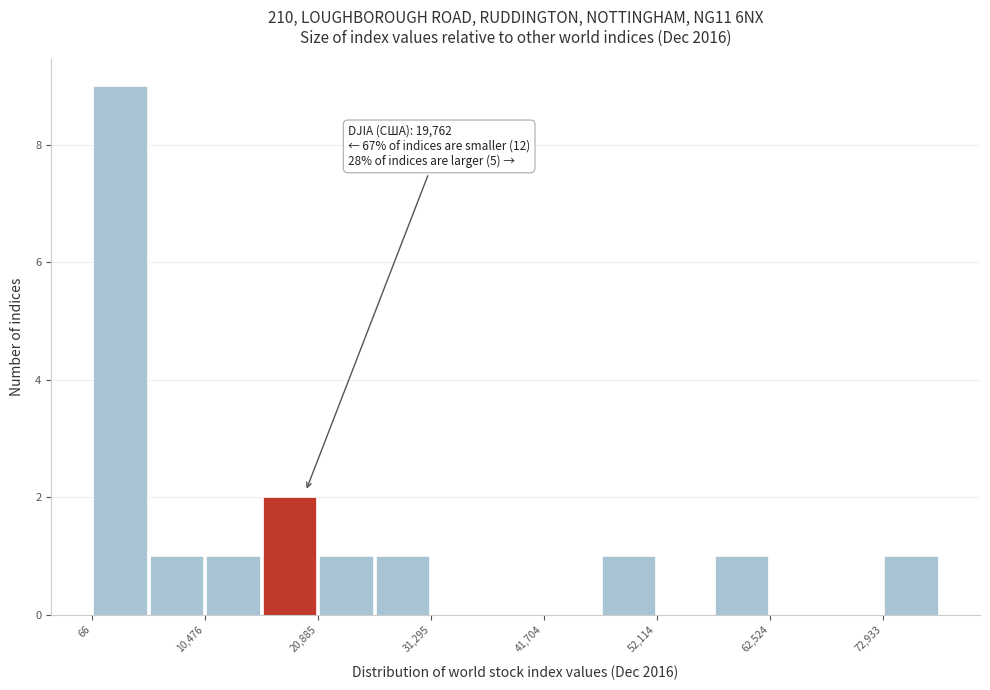

Read against the x-axis, roughly where is the centre of the tallest bar?

2000